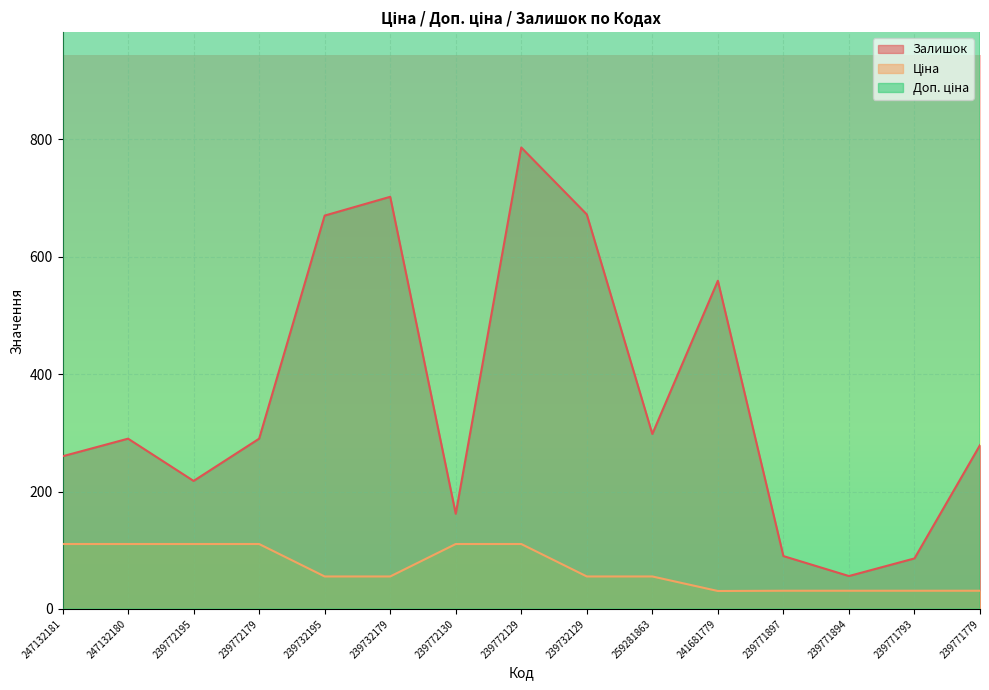

How many data points in Залишок are less than 290?

7